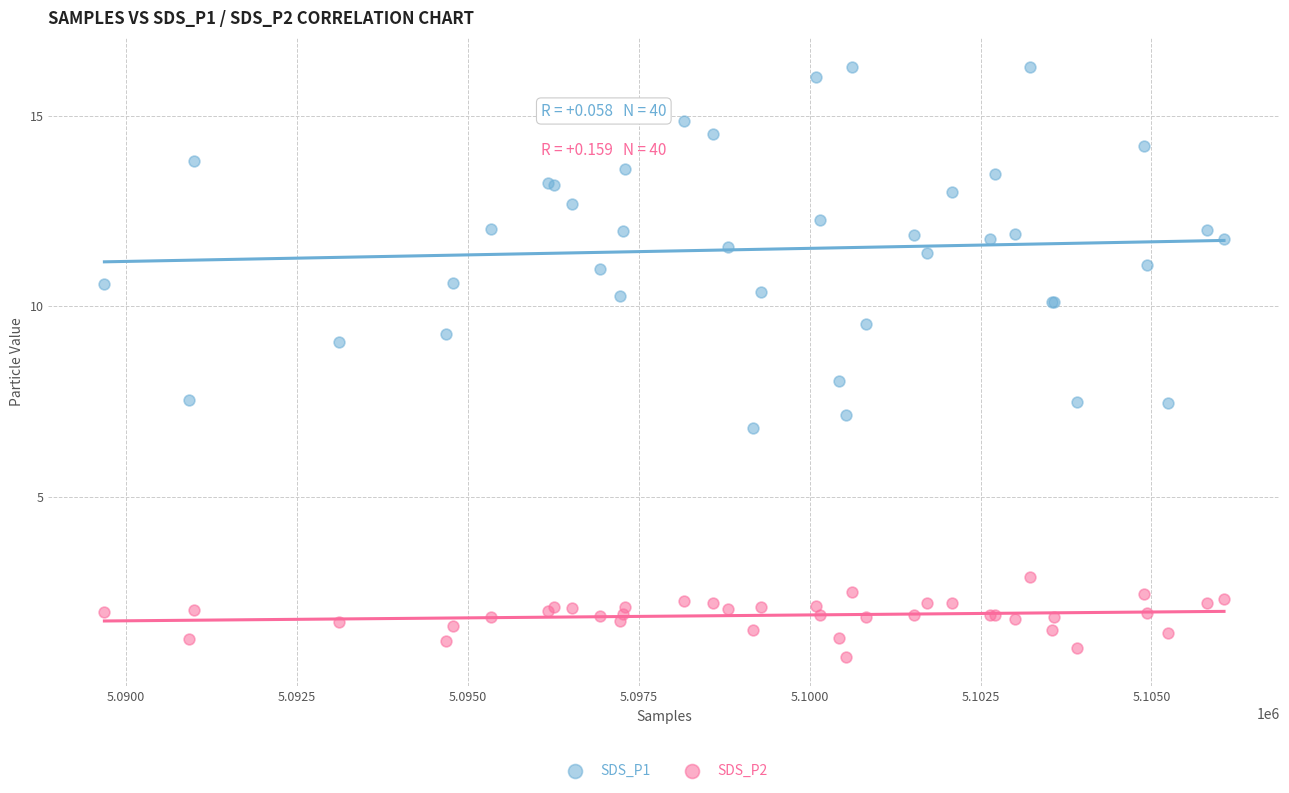

Which series contains the highest Y value?

SDS_P1